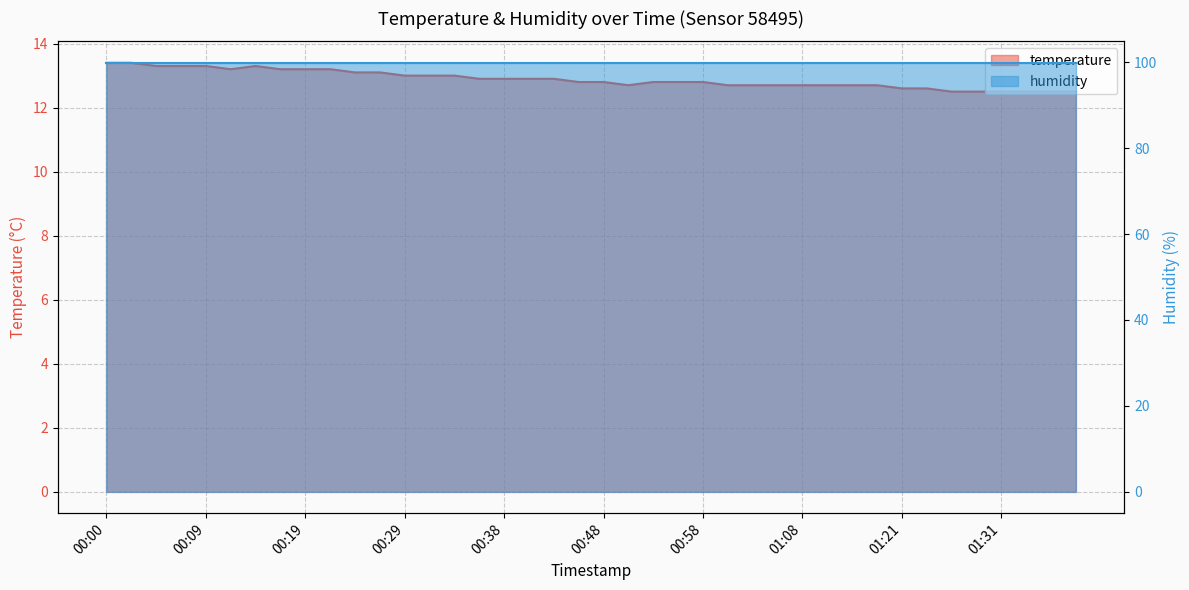

Which label corresponds to the smallest value in the chart?

01:26